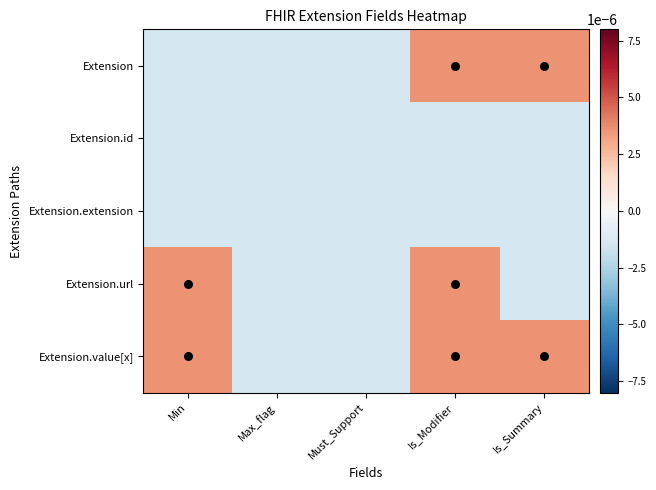

Which series has the largest range (max minus min)?

Extension